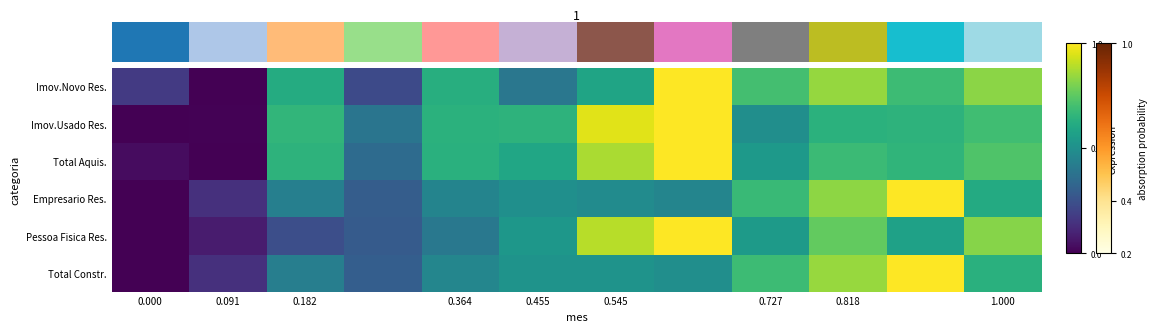

Which series has the largest total across all categories?

Imov.Usado Res.